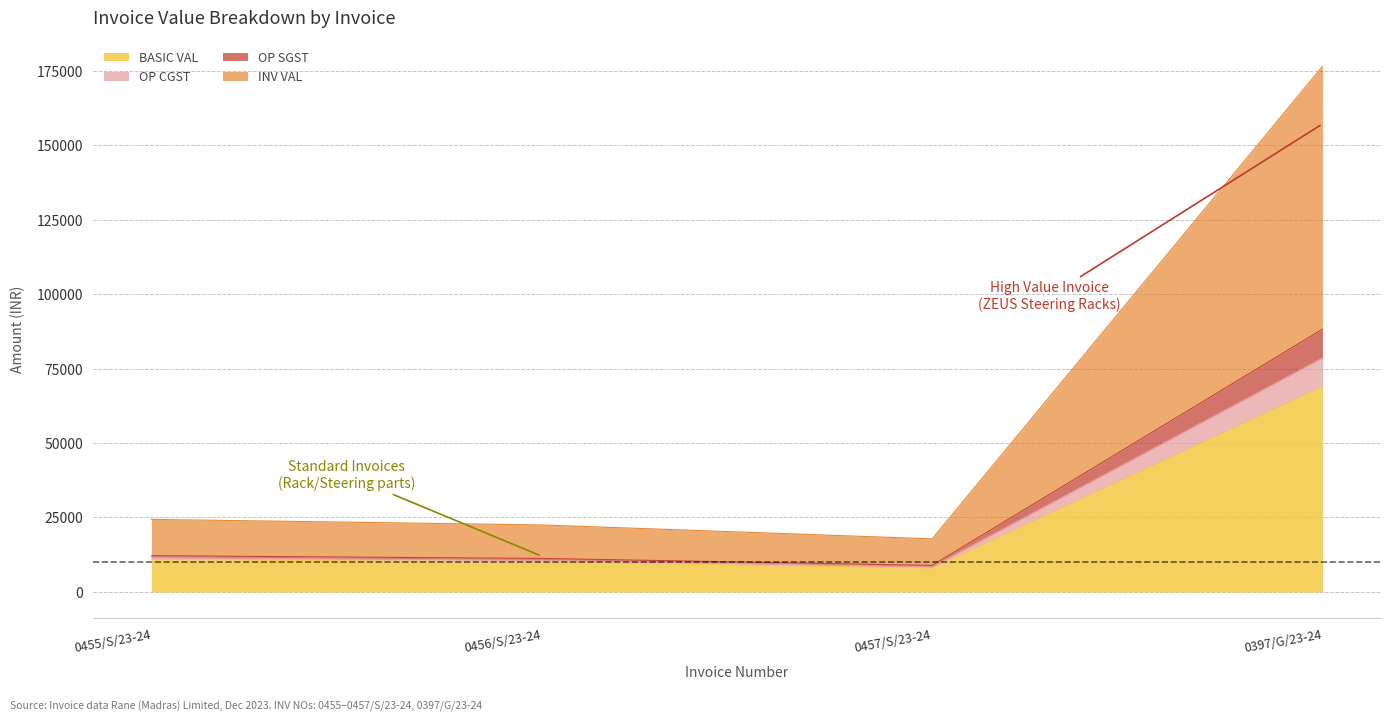

True or false: OP SGST has more than 2 points higher than both neighbors.

False